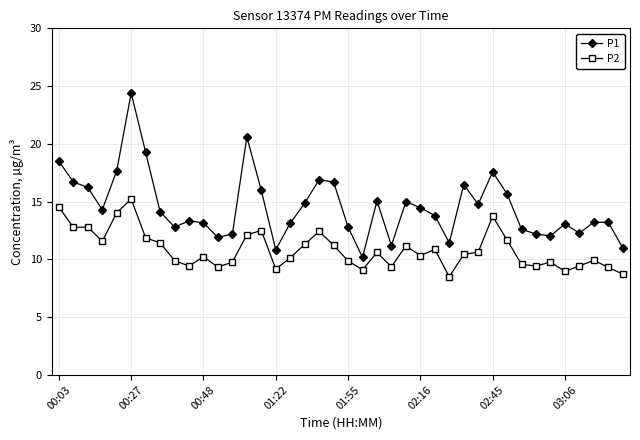

Which series has the widest spread of values?

P1